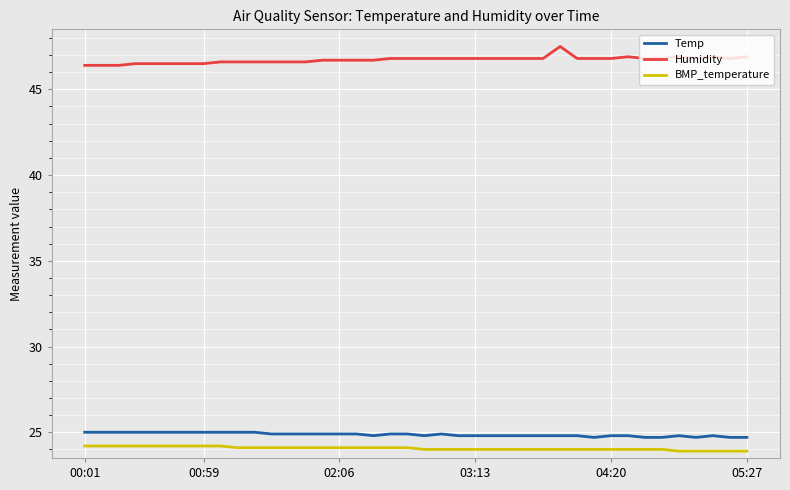

True or false: Temp and BMP_temperature cross at least once.

False